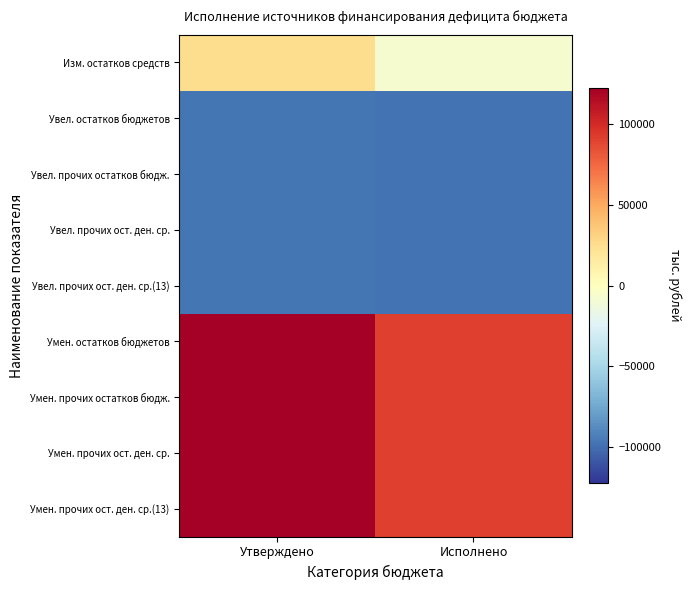

Which series has the largest range (max minus min)?

Изм. остатков средств